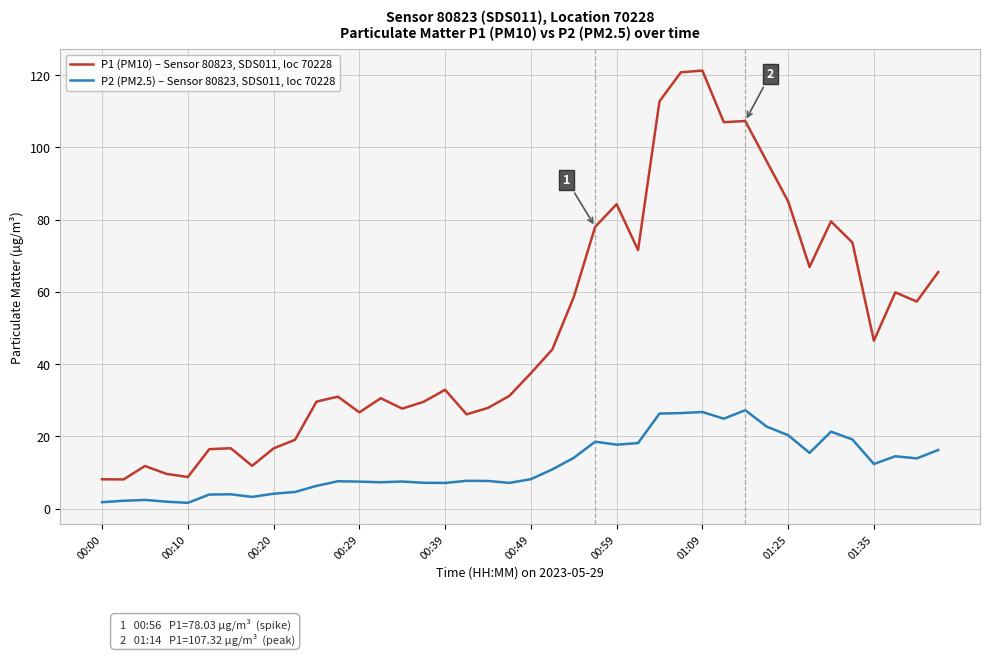

True or false: P1 (PM10) – Sensor 80823, SDS011, loc 70228 and P2 (PM2.5) – Sensor 80823, SDS011, loc 70228 intersect in this chart.

False